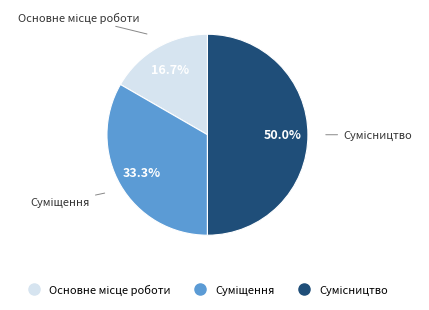

What percentage is the Основне місце роботи slice, to the nearest percent?

17%